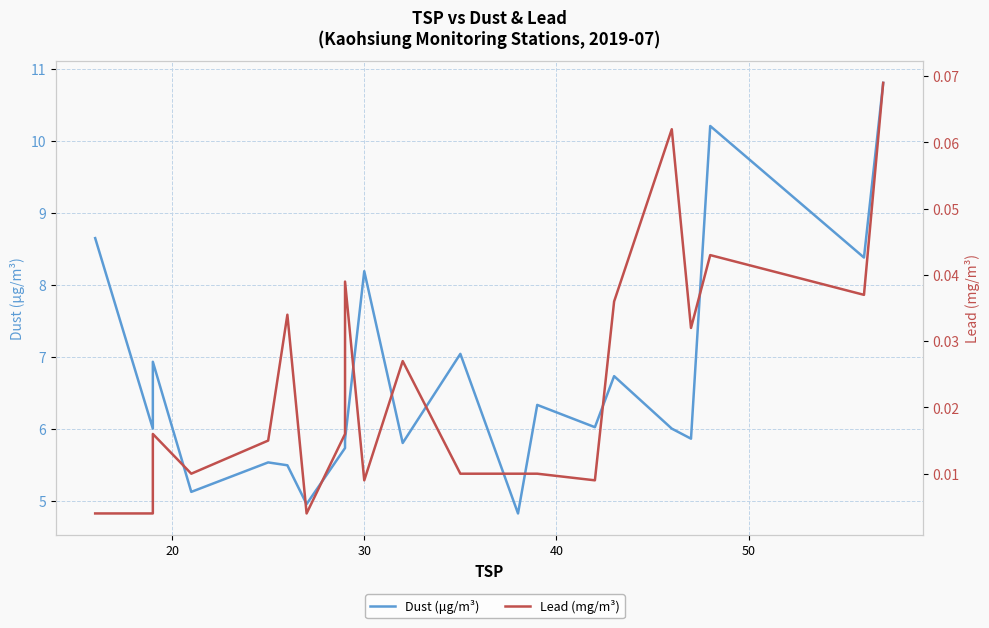

In Dust (μg/m³), how many points are higher than both neighbors (excluding endpoints)?

7